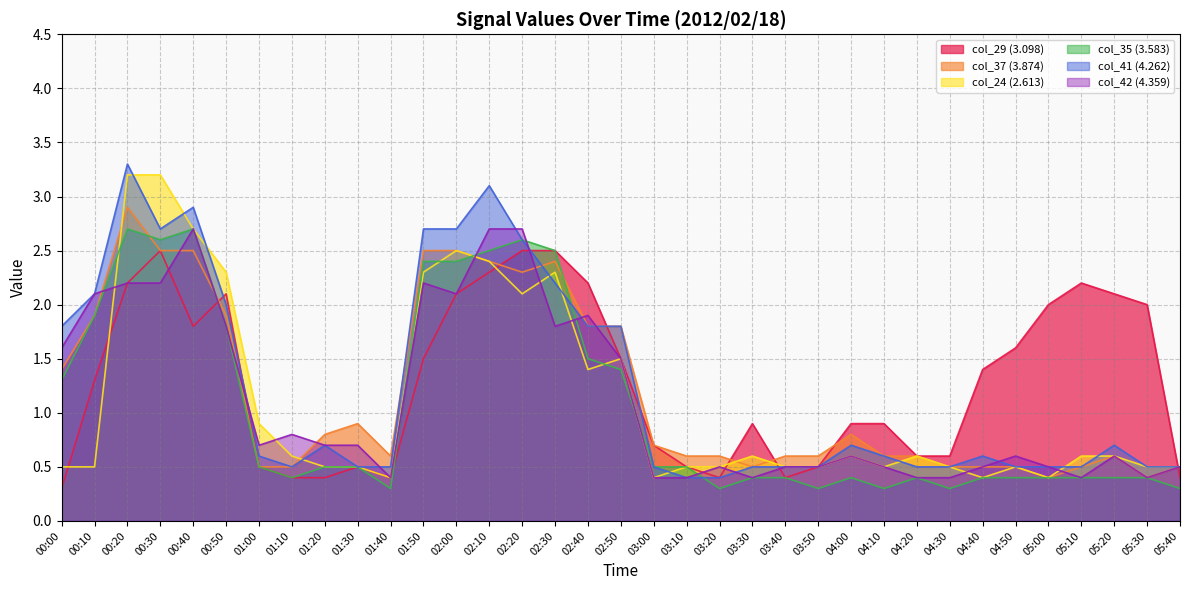

Between 01:10 and 04:40, which is larger?

04:40